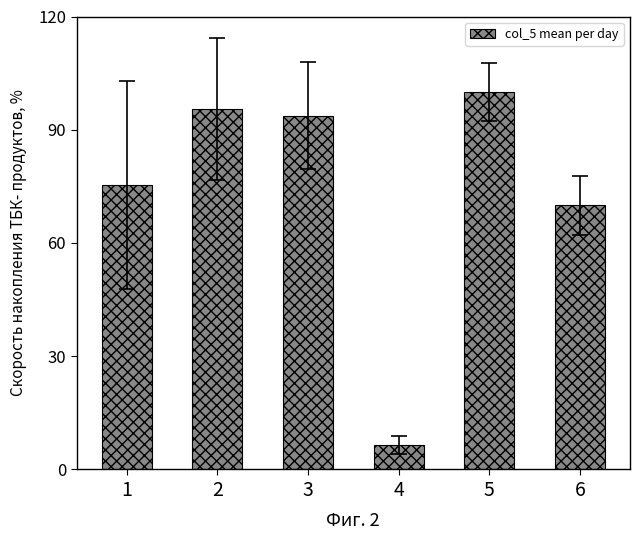

Reading left to right, extract all data points from this chart.

75.3	95.5	93.7	6.6	100.0	70.0